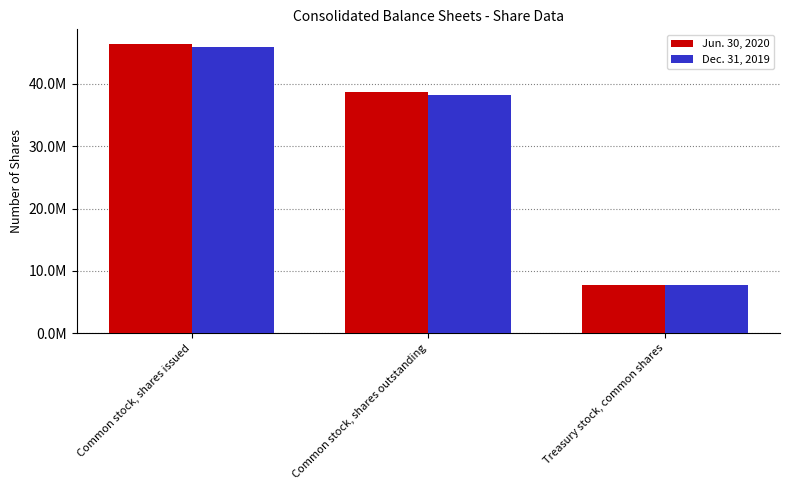

At which label does Dec. 31, 2019 reach its minimum?

Treasury stock, common shares